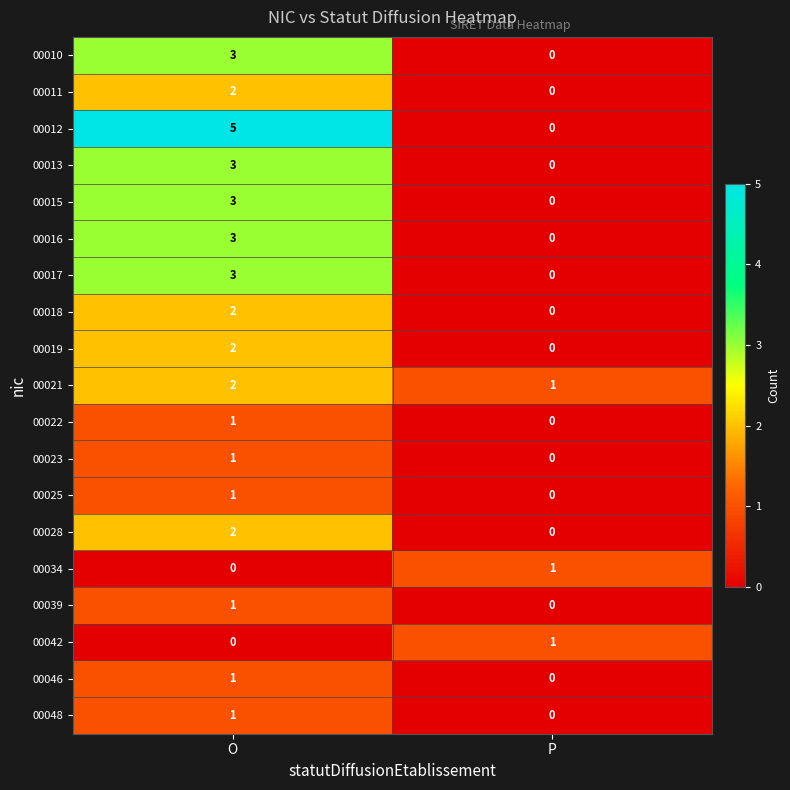

Which label corresponds to the largest value in the chart?

O